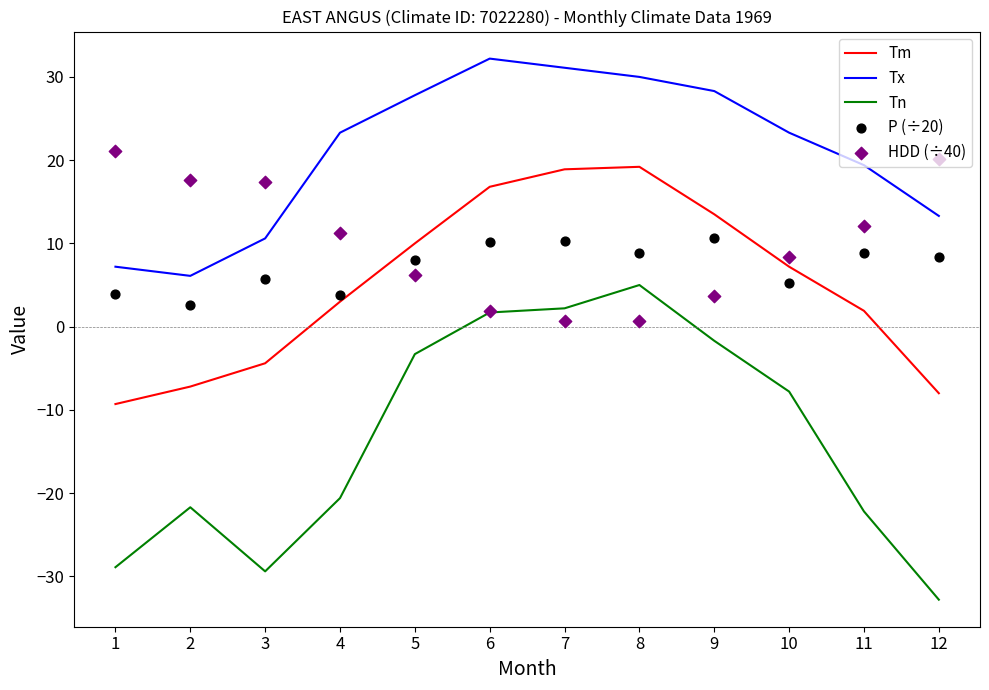

At how many categories does at least one series exceed 0?

12